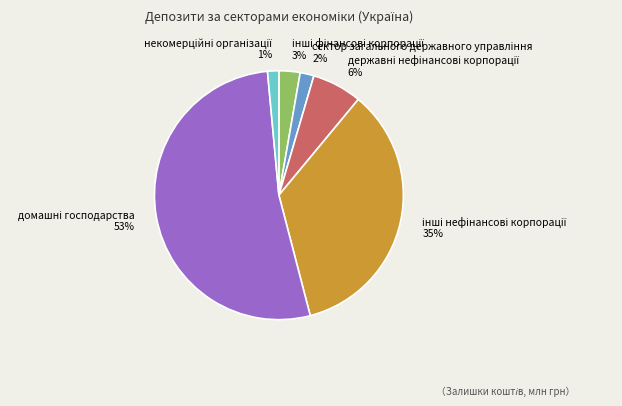

Is there a majority slice in this chart?

Yes